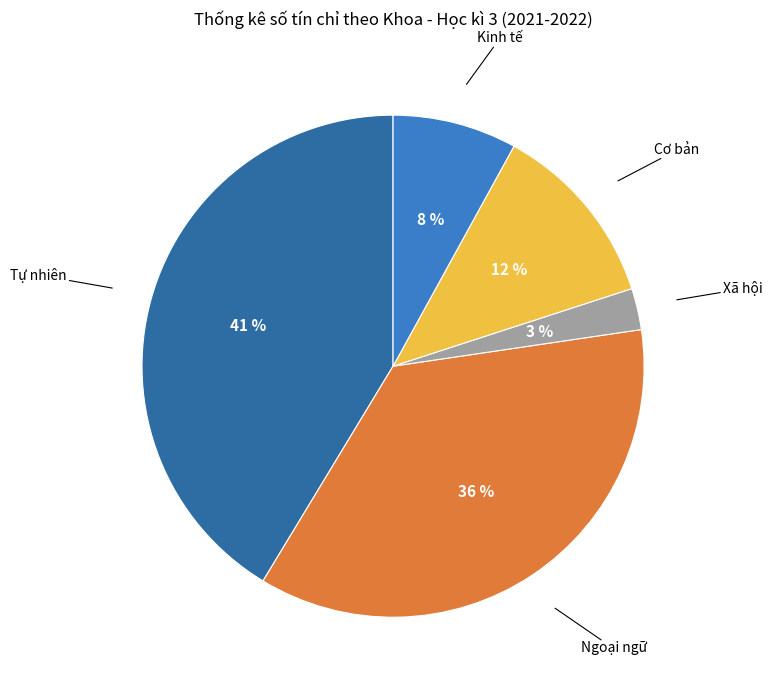

Is there a majority slice in this chart?

No